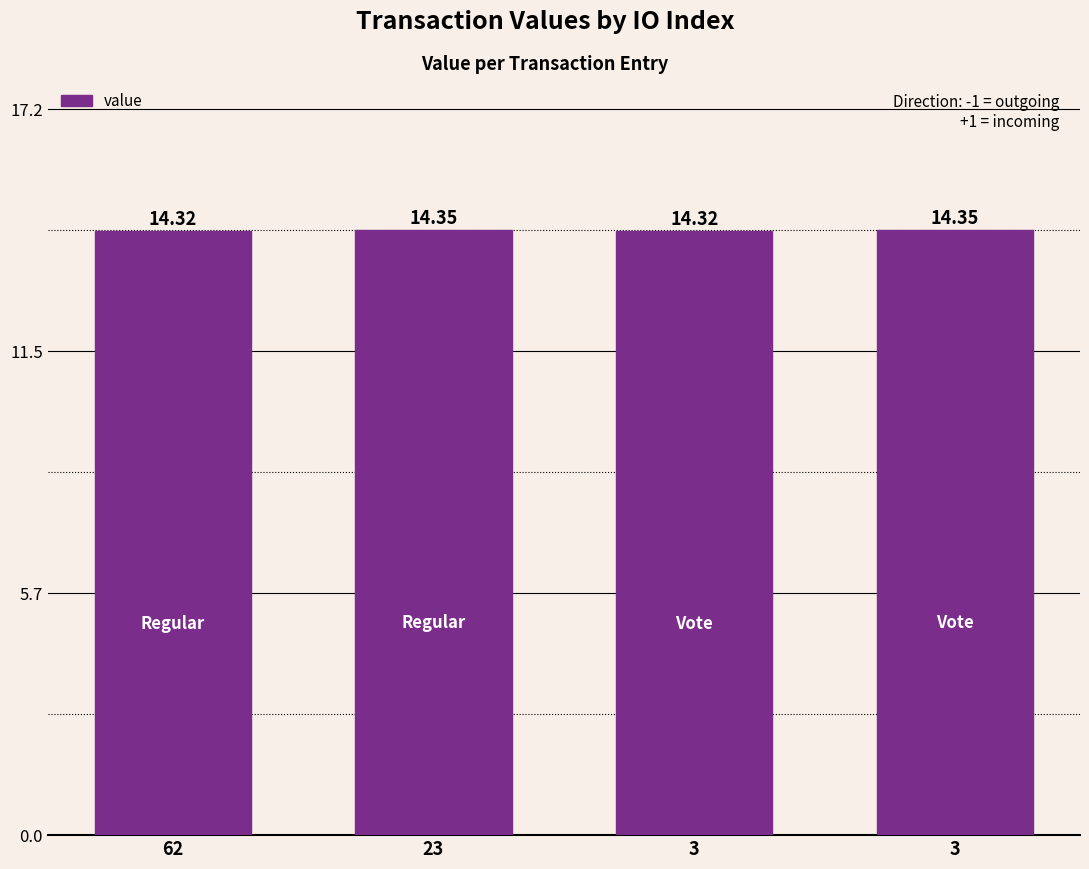

Does the chart contain any negative values?

No